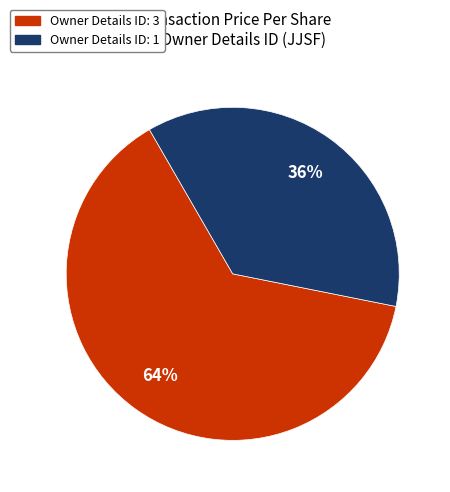

To the nearest percent, what is the average slice percentage?

50%